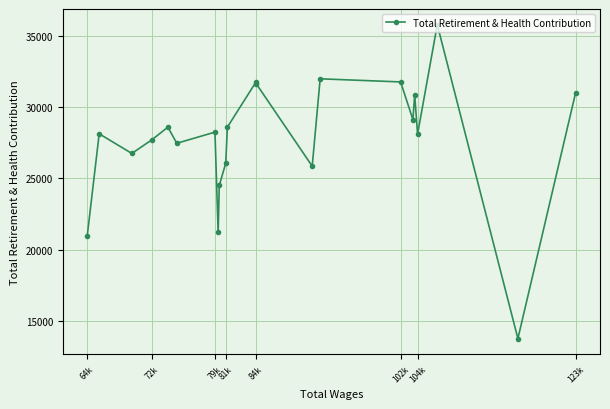

True or false: the data shows 4798 at 64k.

False